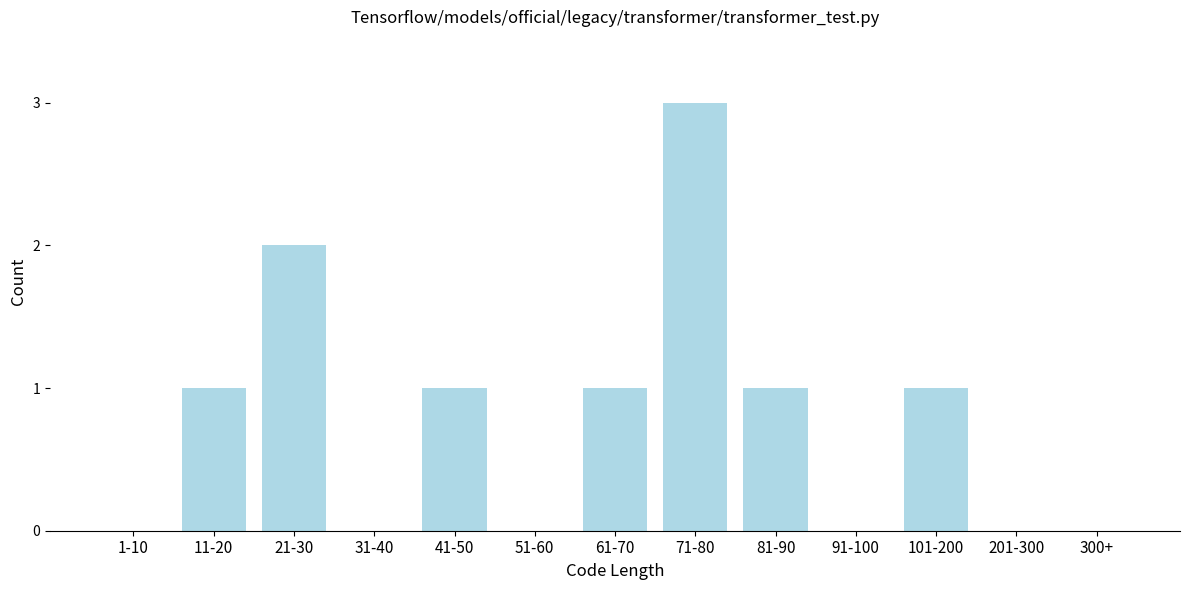

Reading left to right, extract all data points from this chart.

1-10=0	11-20=1	21-30=2	31-40=0	41-50=1	51-60=0	61-70=1	71-80=3	81-90=1	91-100=0	101-200=1	201-300=0	300+=0